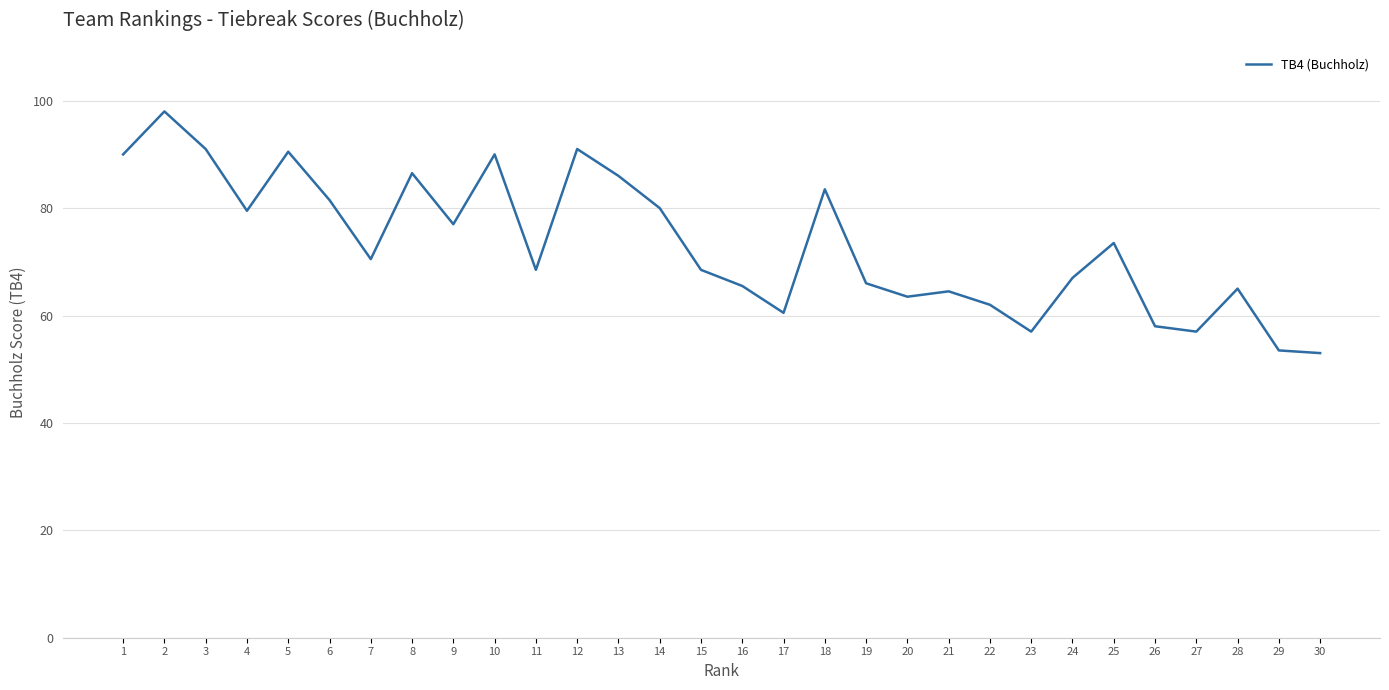

What is the change in value from 15 to 16?

-3.0